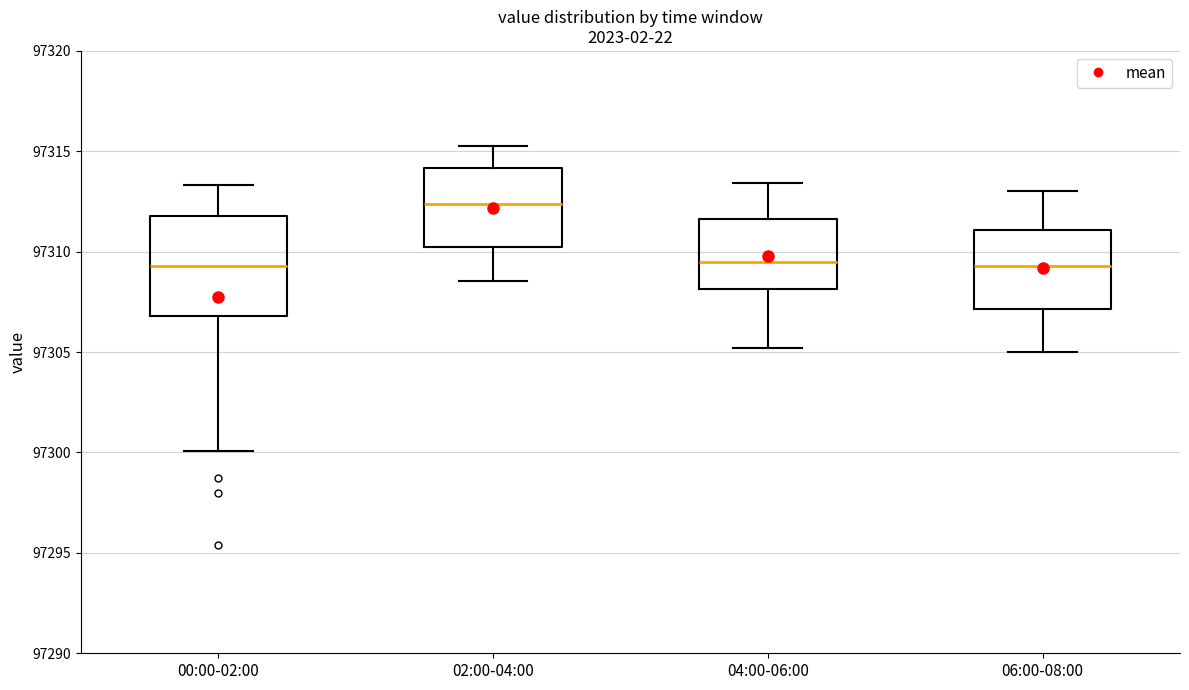

Which box is the tallest, from its lower edge to its upper edge?

00:00-02:00